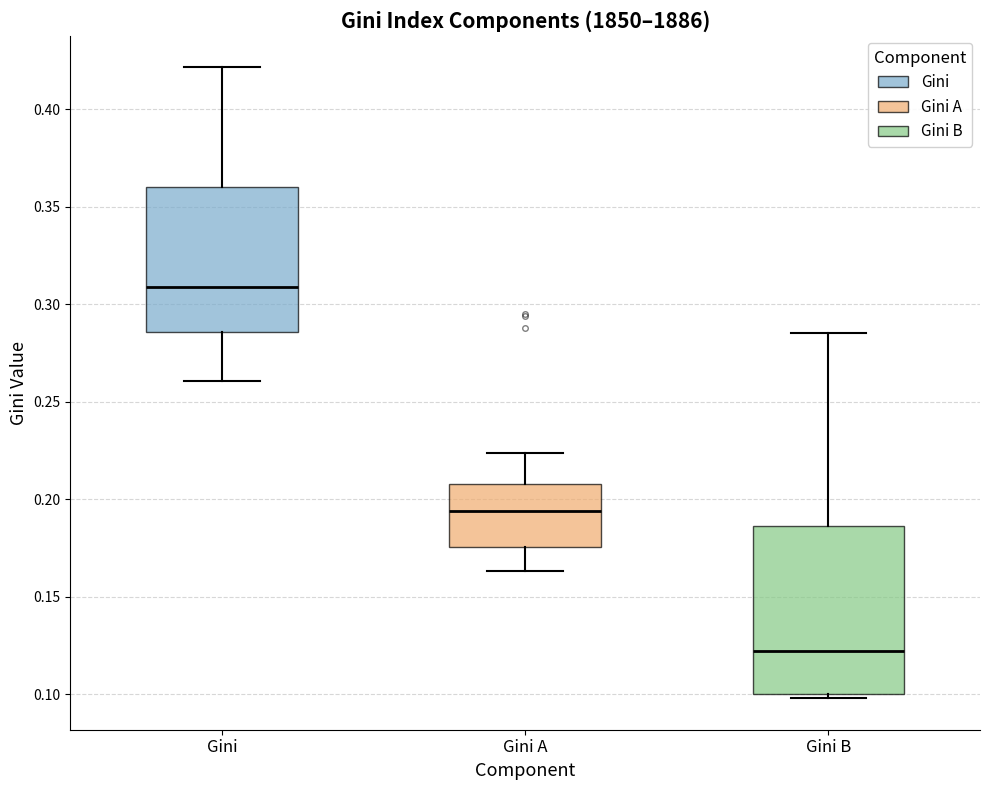

Reading left to right, read every box against the y-axis: the position of its median line, the range the box covers, and the ends of its whiskers. The values are not printed on the chart, so give them approximately, as read against the axis.

Gini: median 0.310, box 0.285 to 0.360, whiskers 0.260 to 0.420
Gini A: median 0.195, box 0.175 to 0.210, whiskers 0.165 to 0.225
Gini B: median 0.120, box 0.100 to 0.185, whiskers 0.100 (just below the box's lower edge) to 0.285